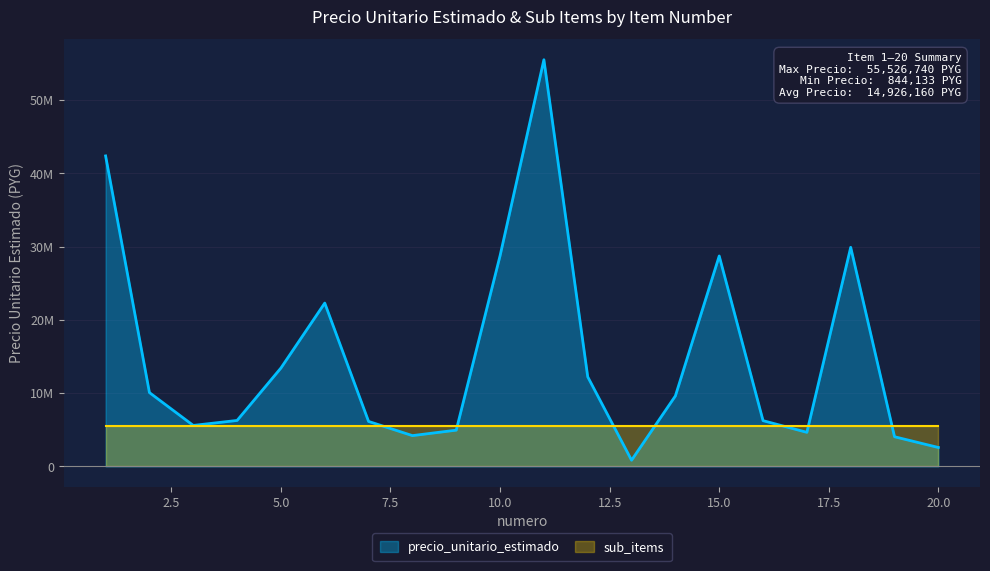

How many data points are less than 9622974?

10